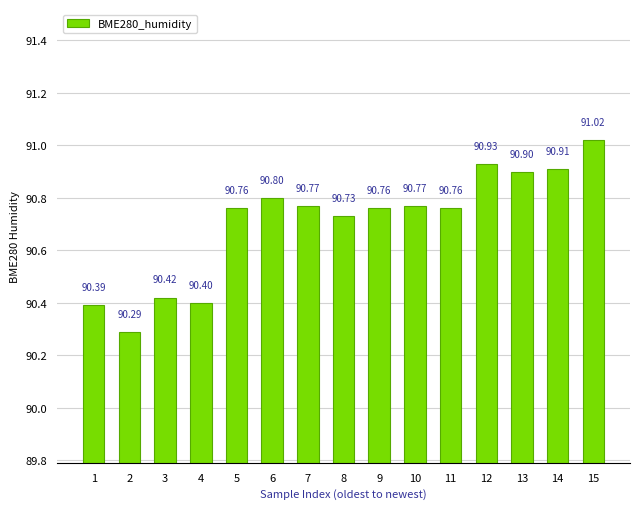

Which has a higher value, 2 or 7?

7